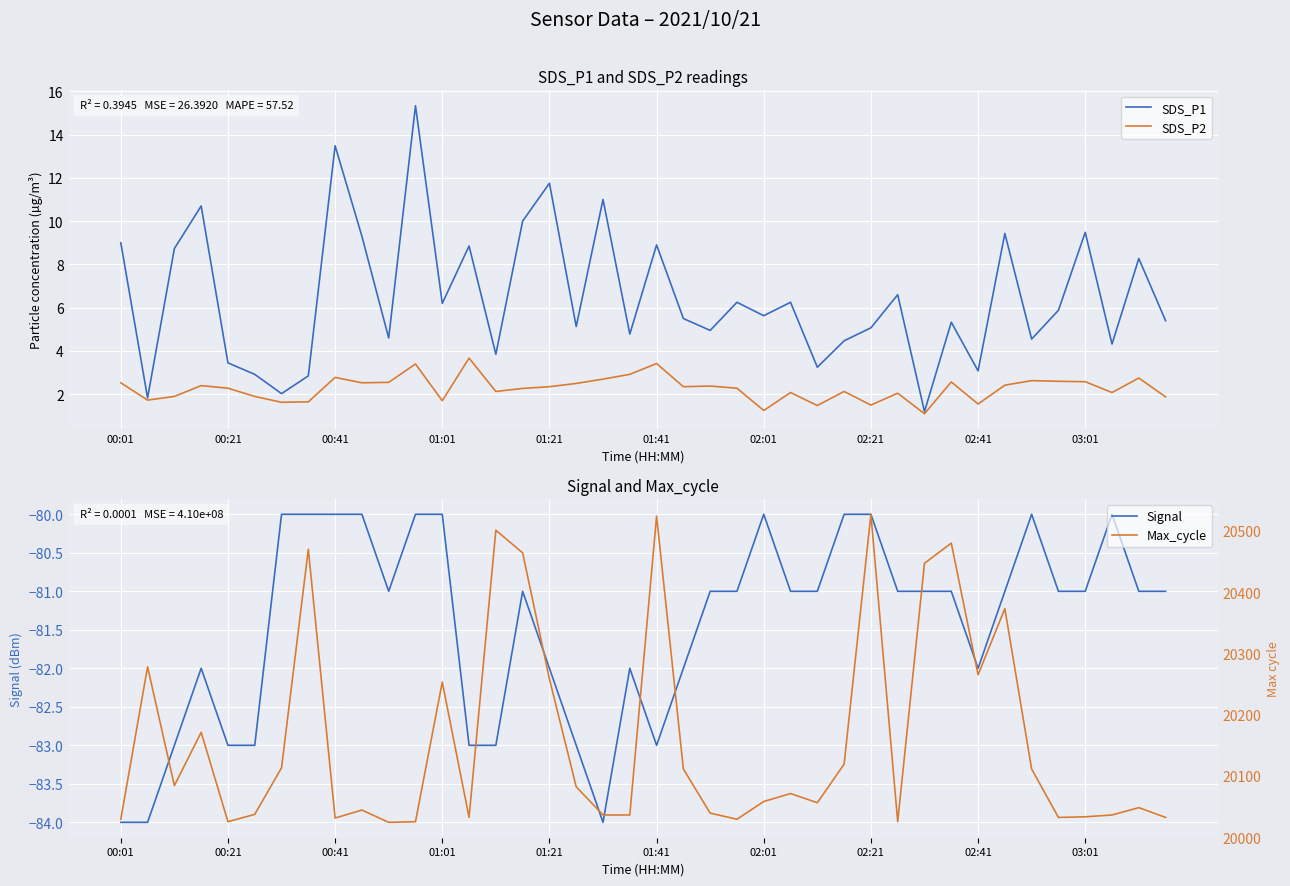

True or false: SDS_P2 and Max_cycle intersect in this chart.

False